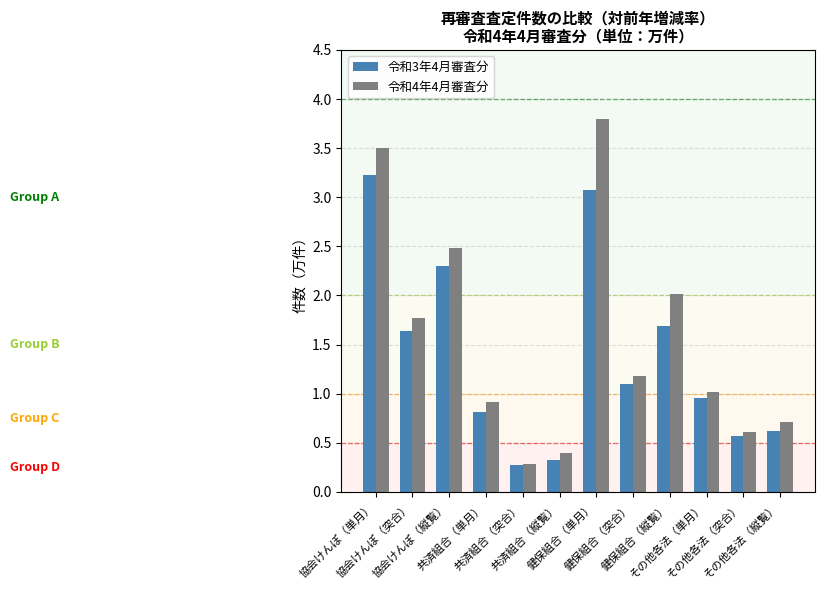

Rank the series by their maximum value, from lowest to highest.

令和3年4月審査分, 令和4年4月審査分